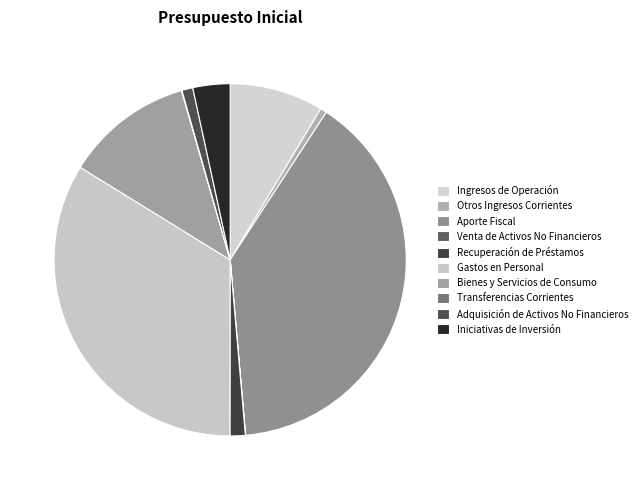

Which category has the biggest portion of the pie?

APORTE FISCAL